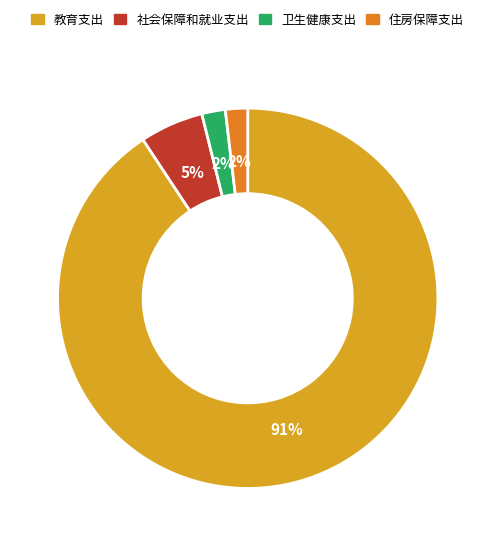

Count the number of slices in the pie.

4